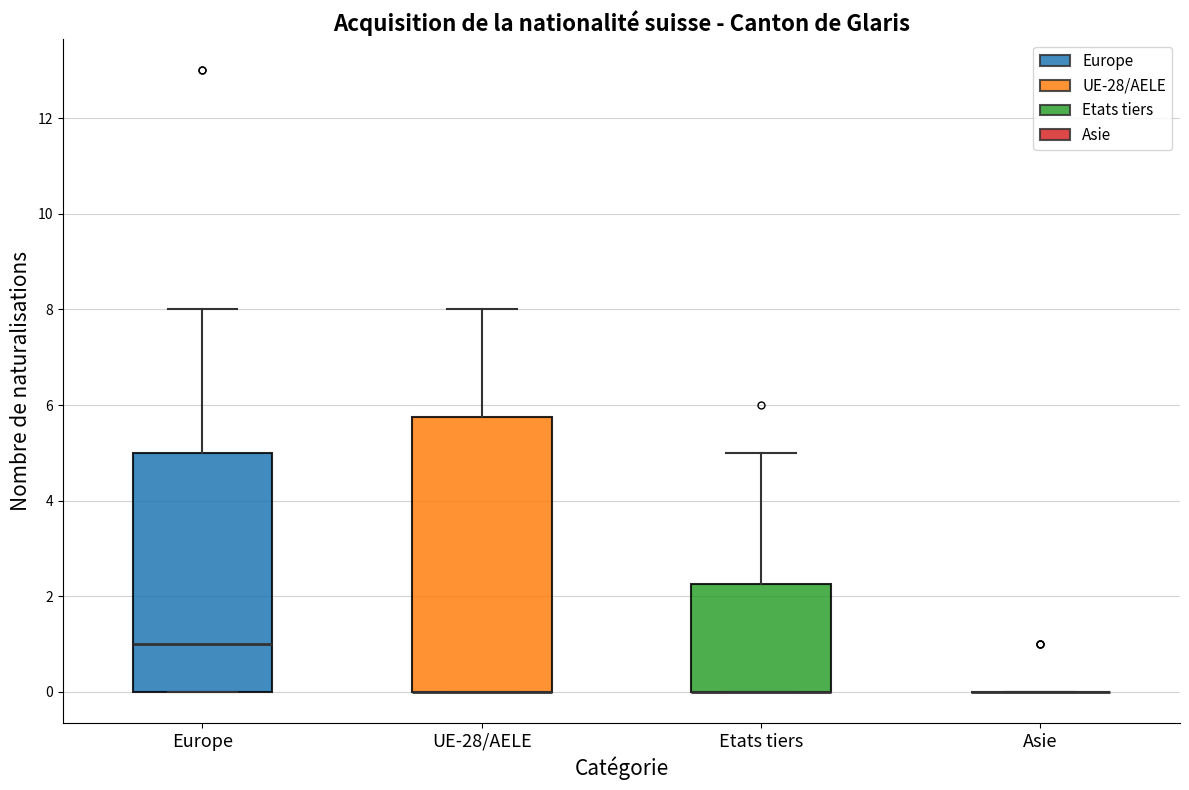

Reading left to right, read every box against the y-axis: the position of its median line, the range the box covers, and the ends of its whiskers. The values are not printed on the chart, so give them approximately, as read against the axis.

Europe: median 1.0, box 0.0 to 5.0, whiskers 0.0 to 8.0
UE-28/AELE: median 0.0 (drawn on the box's lower edge), box 0.0 to 5.8, whiskers 0.0 to 8.0
Etats tiers: median 0.0 (drawn on the box's lower edge), box 0.0 to 2.2, whiskers 0.0 to 5.0
Asie: box collapsed to a line at 0.0, whiskers 0.0 to 0.0